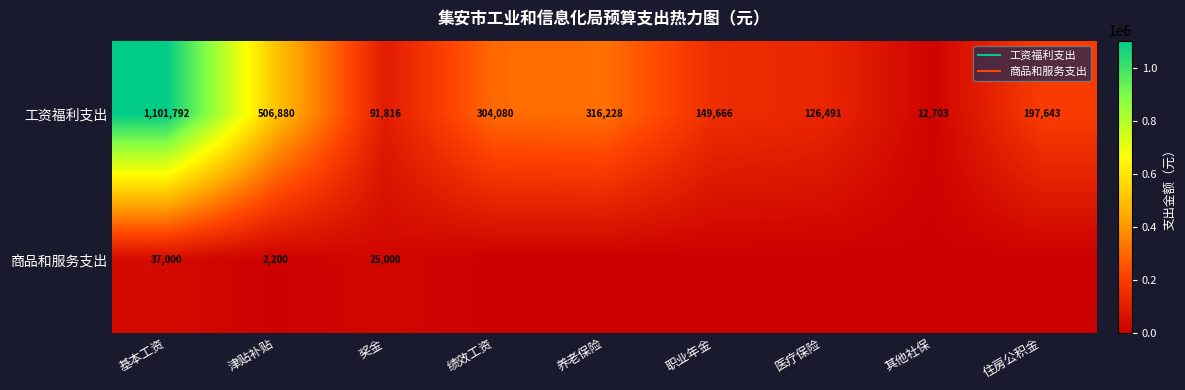

At which category does the chart reach its peak across all series?

基本工资